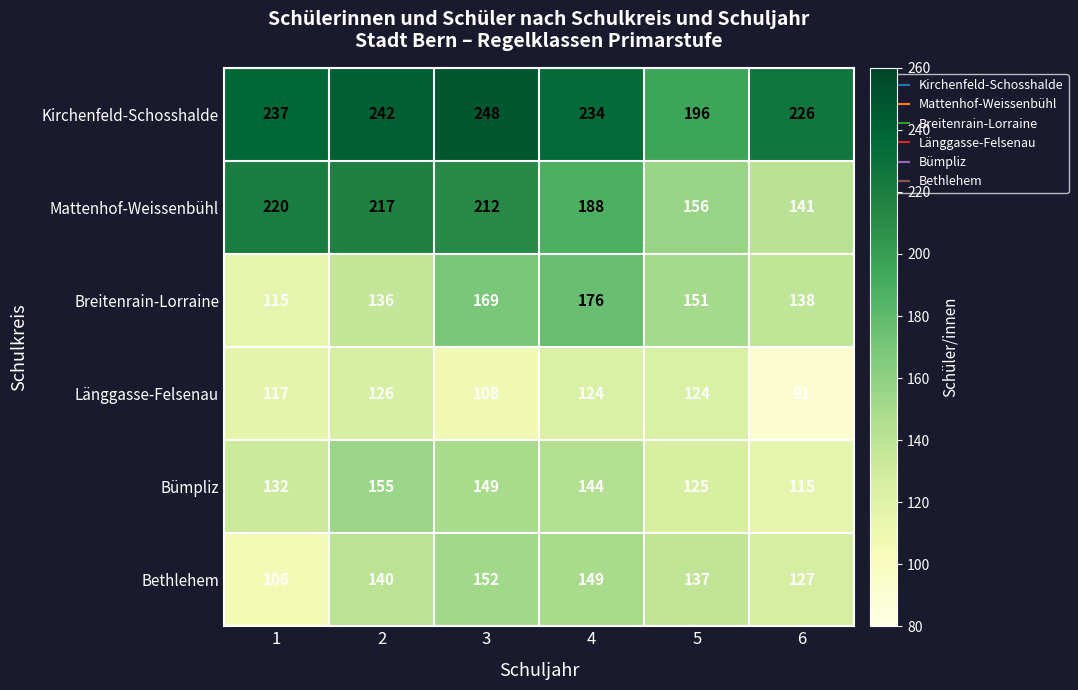

What is the total value across all series at 3?

1038